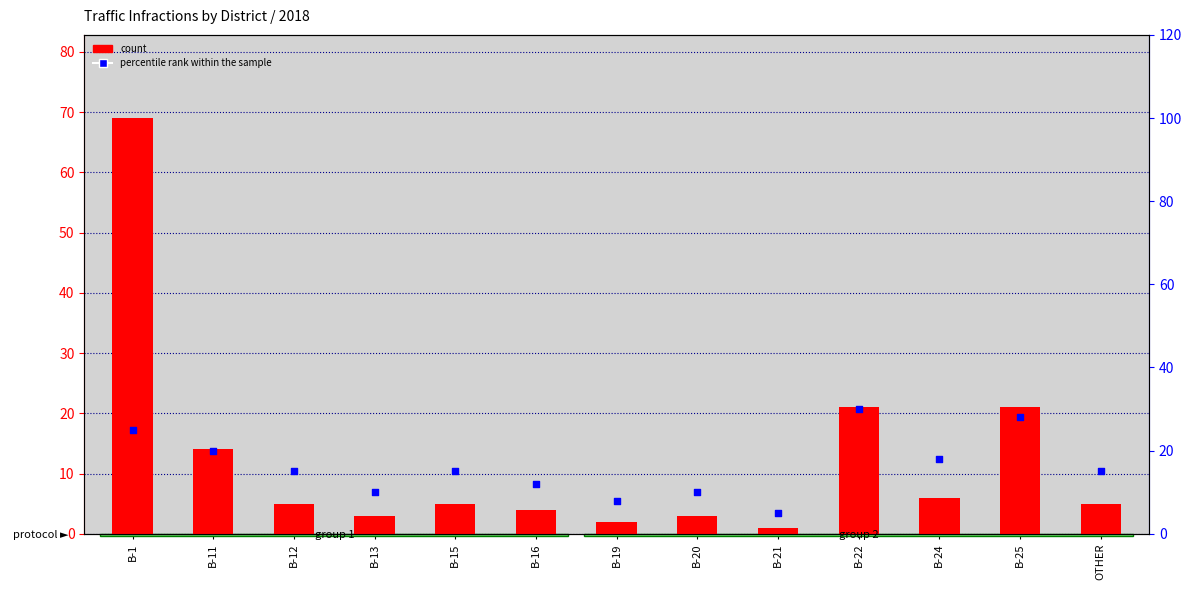

Which series has the largest total across all categories?

percentile rank within the sample